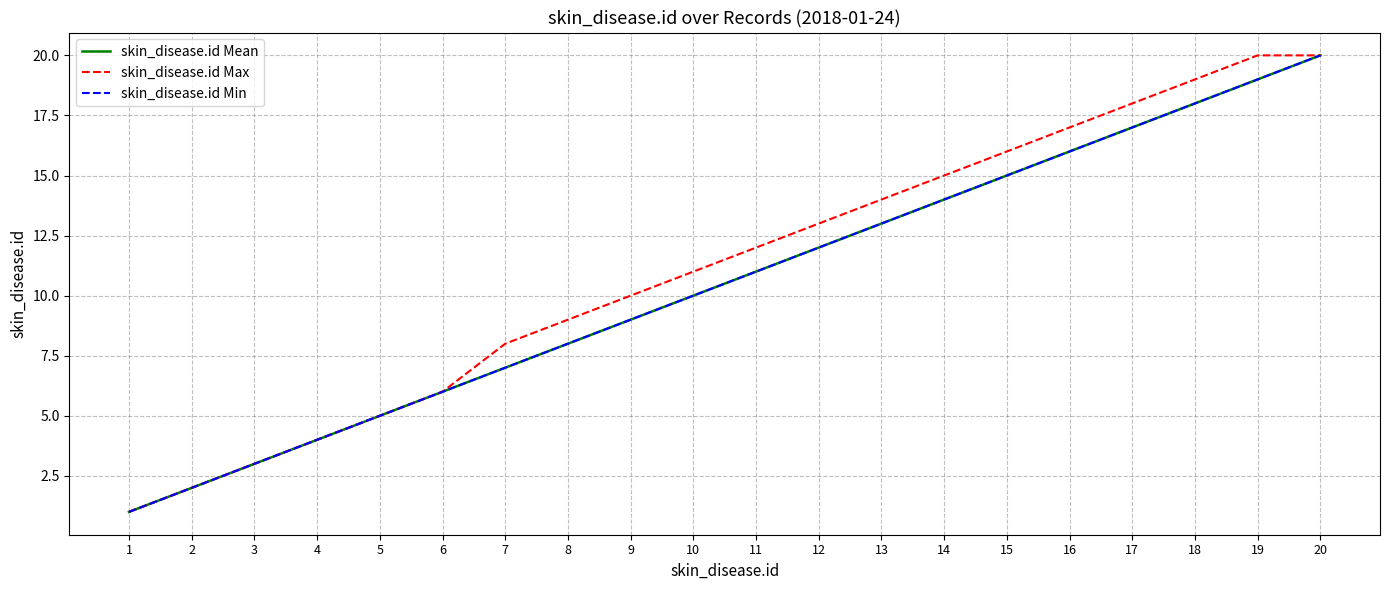

Reading right to left, what are all the values shown in this chart?

skin_disease.id Mean: 20=20	19=19	18=18	17=17	16=16	15=15	14=14	13=13	12=12	11=11	10=10	9=9	8=8	7=7	6=6	5=5	4=4	3=3	2=2	1=1
skin_disease.id Max: 20=20	19=20	18=19	17=18	16=17	15=16	14=15	13=14	12=13	11=12	10=11	9=10	8=9	7=8	6=6	5=5	4=4	3=3	2=2	1=1
skin_disease.id Min: 20=20	19=19	18=18	17=17	16=16	15=15	14=14	13=13	12=12	11=11	10=10	9=9	8=8	7=7	6=6	5=5	4=4	3=3	2=2	1=1